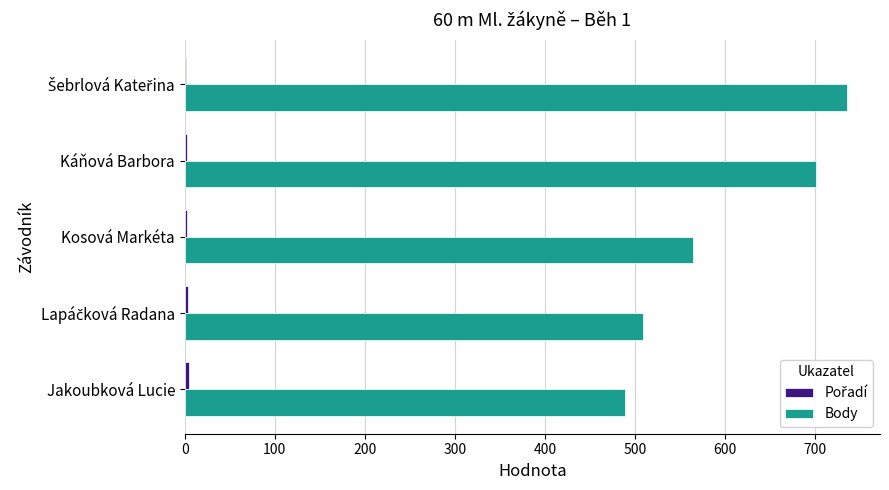

Which series has the largest total across all categories?

Body